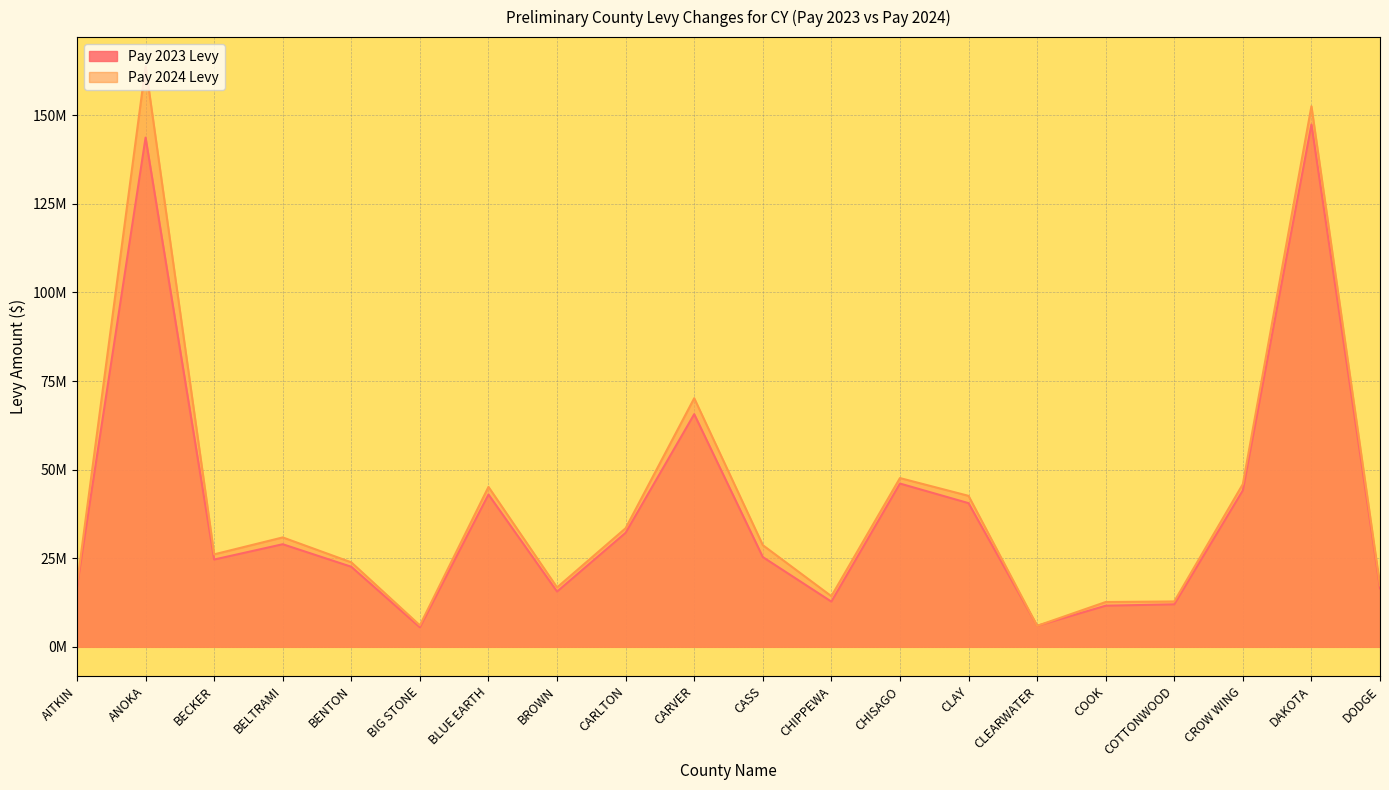

What is the highest value of the Pay 2024 Levy series?

163841309